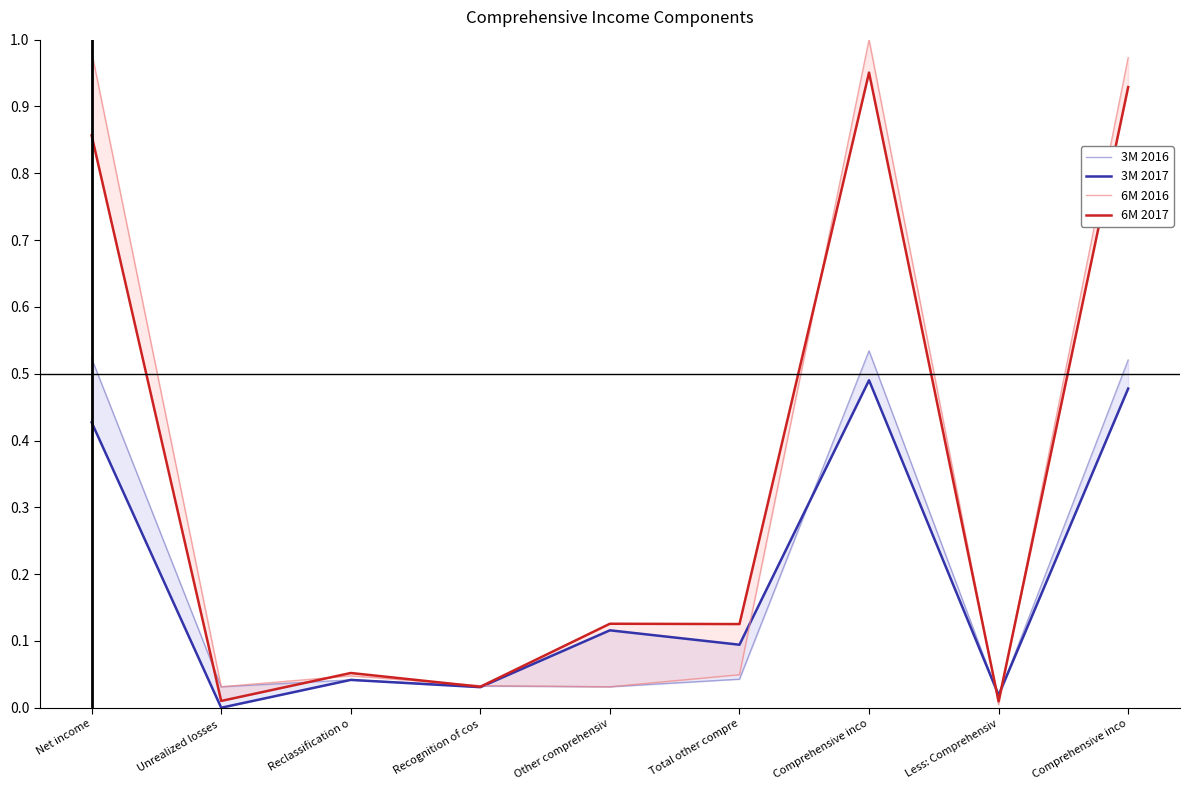

What is the total value across all series at Less: Comprehensiv?

0.1